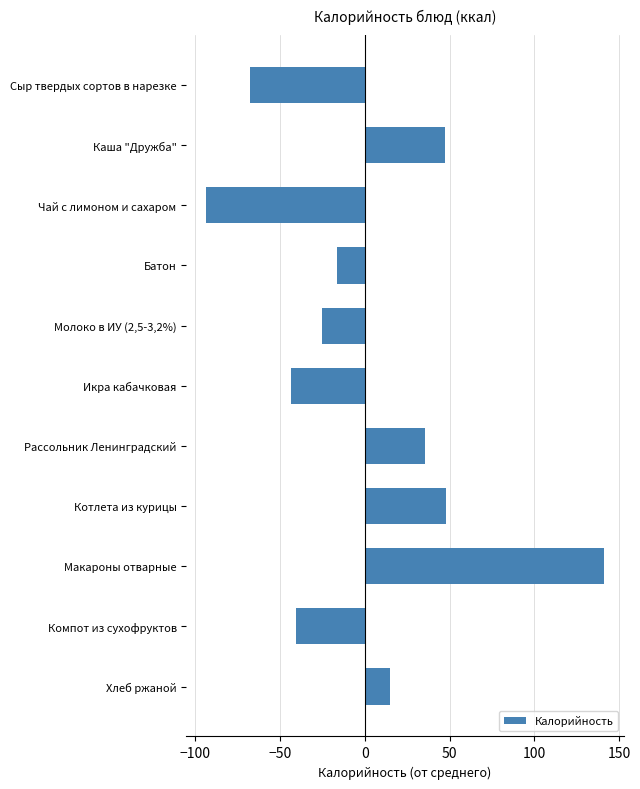

Which has a higher value, Котлета из курицы or Икра кабачковая?

Котлета из курицы